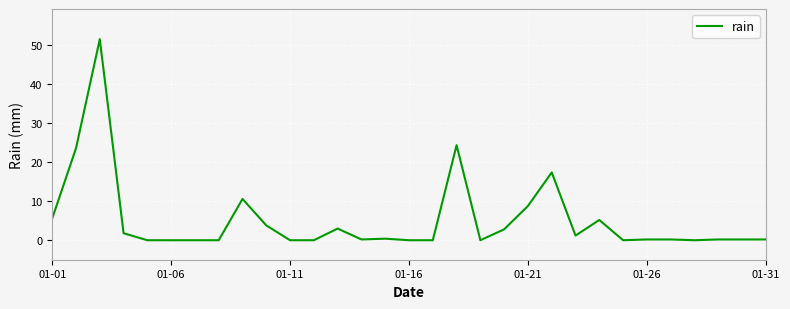

What is the difference between the maximum and minimum values?

51.6